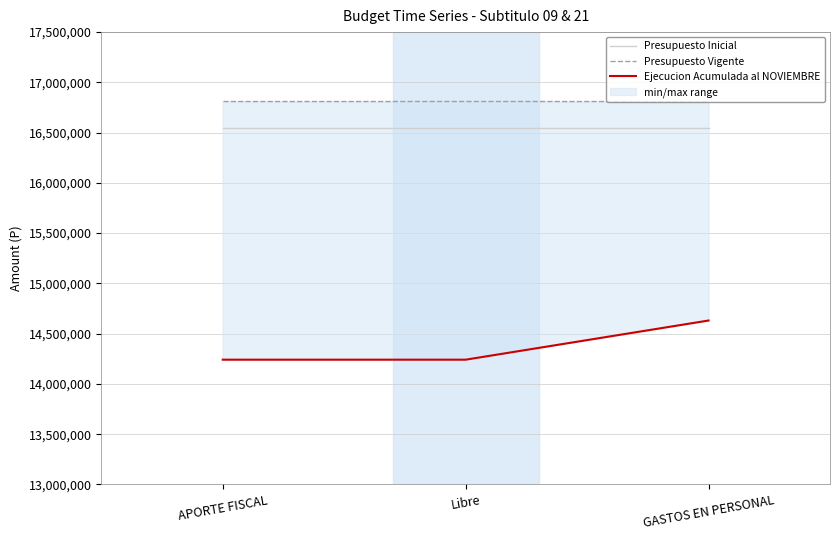

The value of Presupuesto Inicial at GASTOS EN PERSONAL is 5306045. True or false?

False